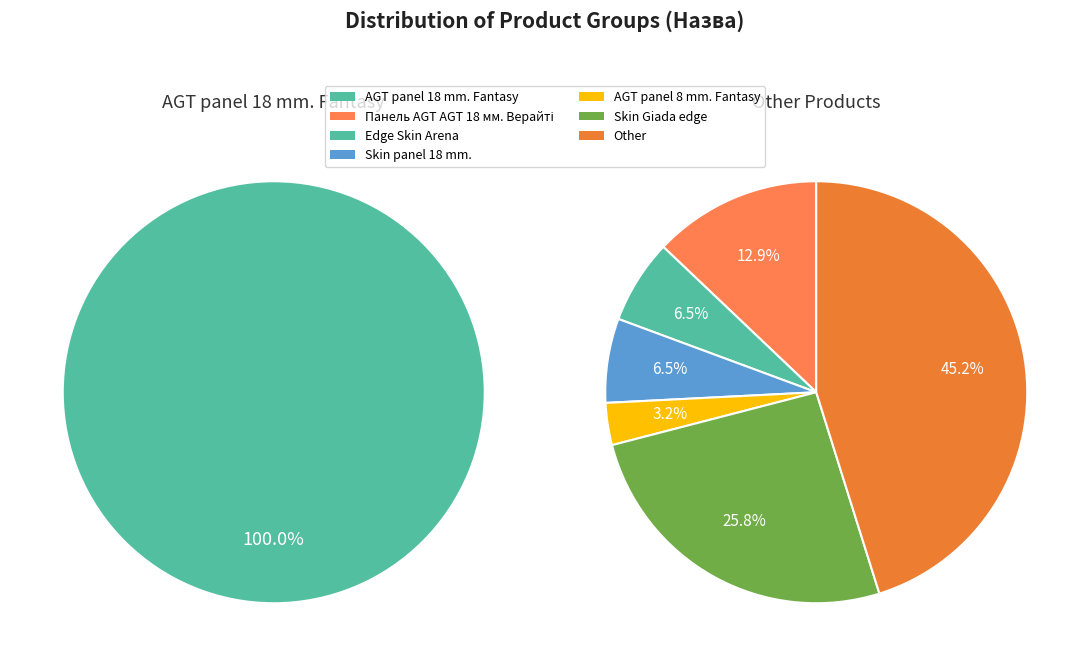

Is Other the majority of the pie?

No